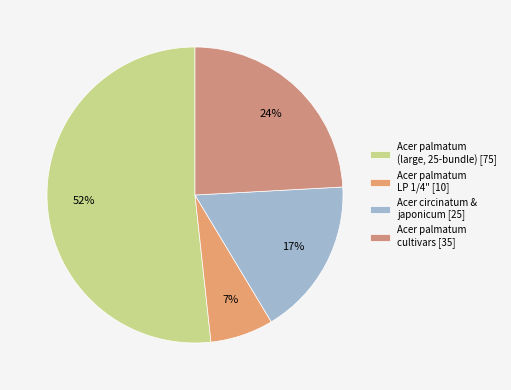

How many segments does this pie chart have?

4